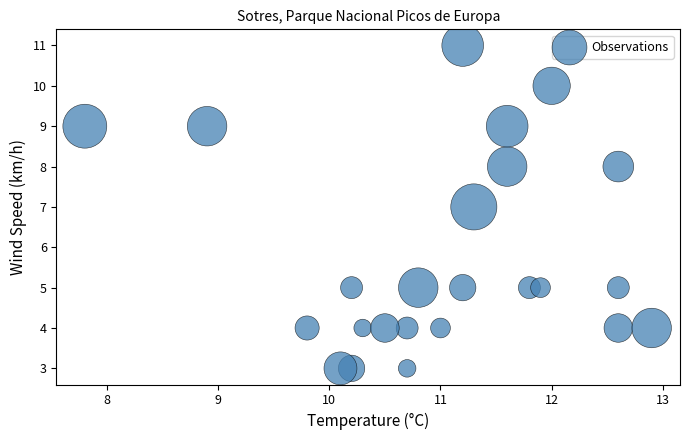

What is the range of Y values (max minus min)?

8